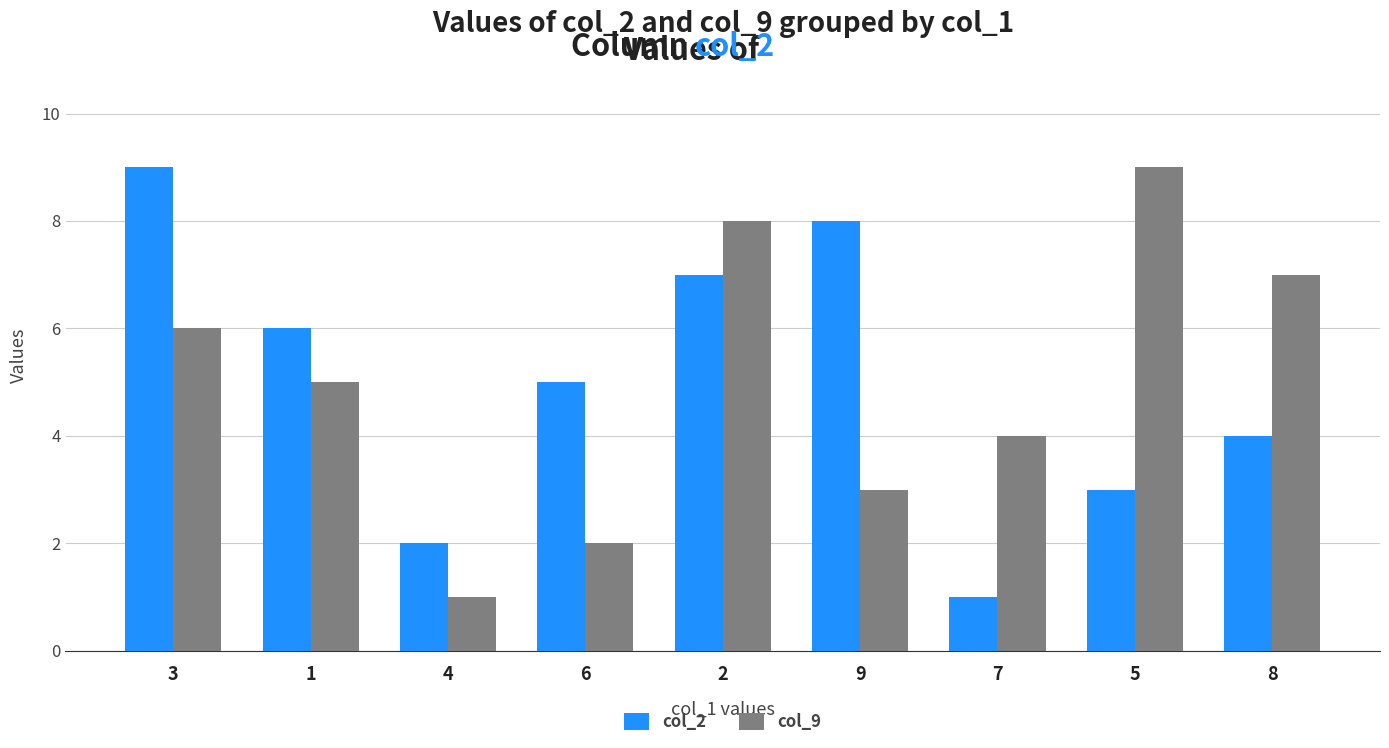

What position from the right is 5?

2